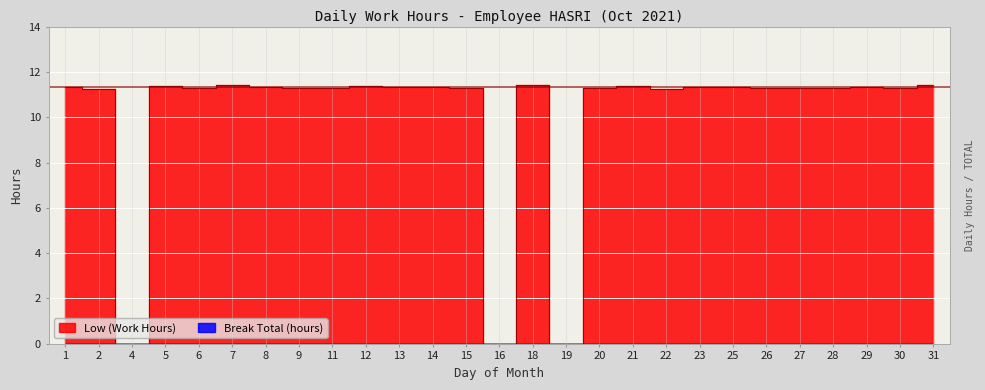

True or false: the data shows 11.3 at 26.

True